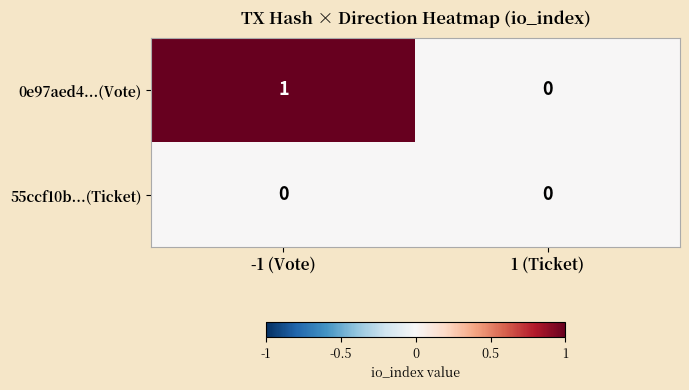

Between -1 (Vote) and 1 (Ticket), which series saw the biggest shift?

0e97aed4...(Vote)